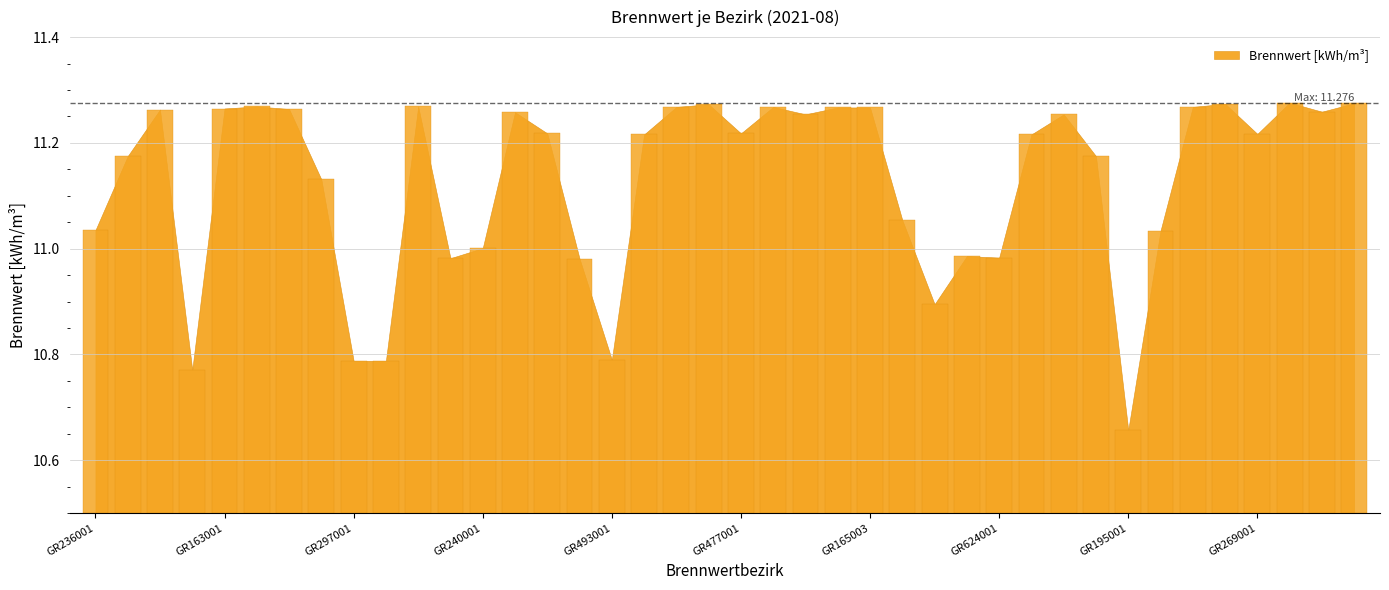

What is the label of the 24th bar from the right?

GR493001